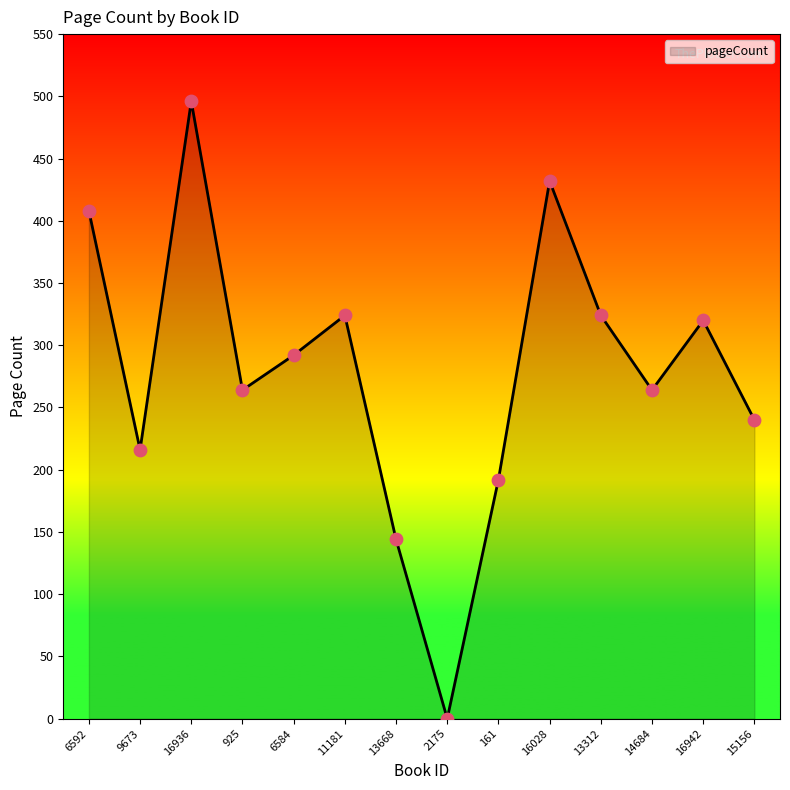

Between 16028 and 9673, which is larger?

16028